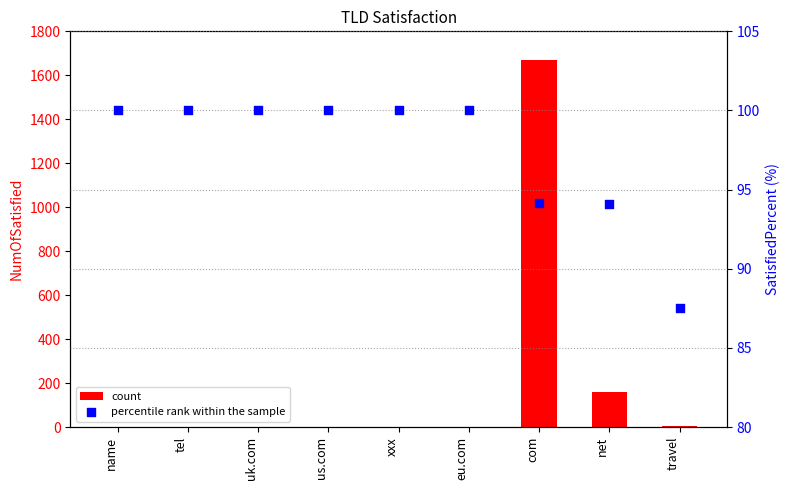

What is the total value across all series at net?

254.1